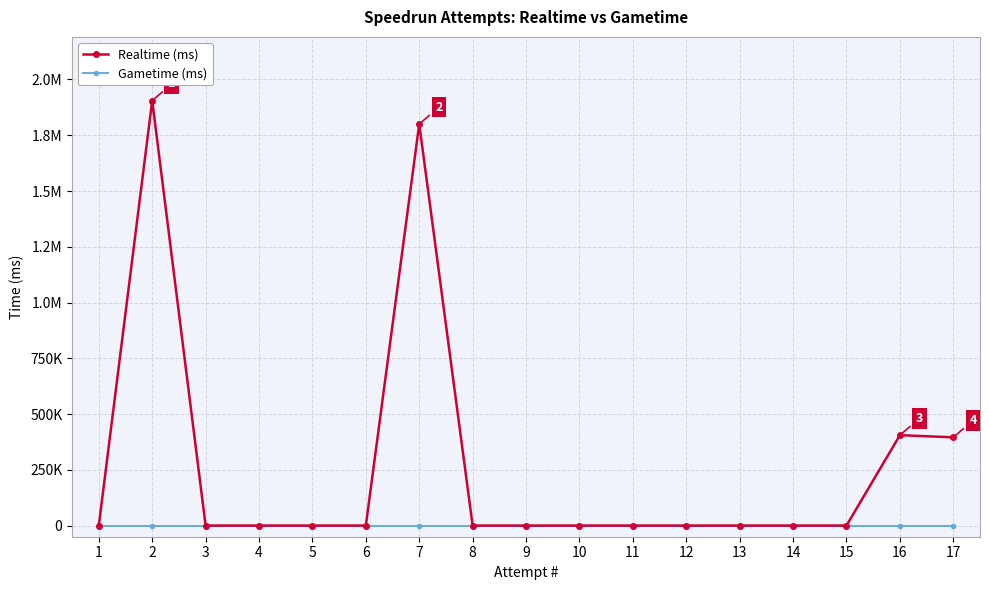

What are all the series names shown in the legend?

Realtime (ms), Gametime (ms)